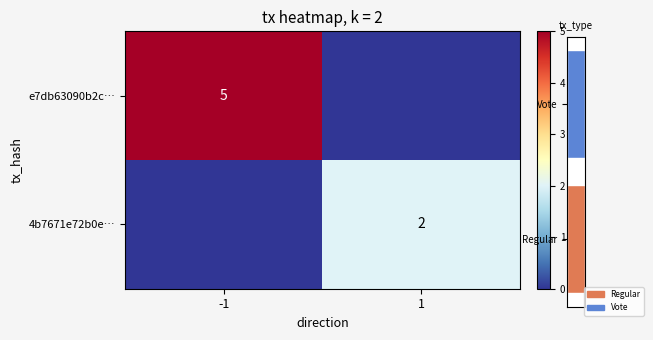

The value of e7db63090b2c… at -1 is 2. True or false?

False